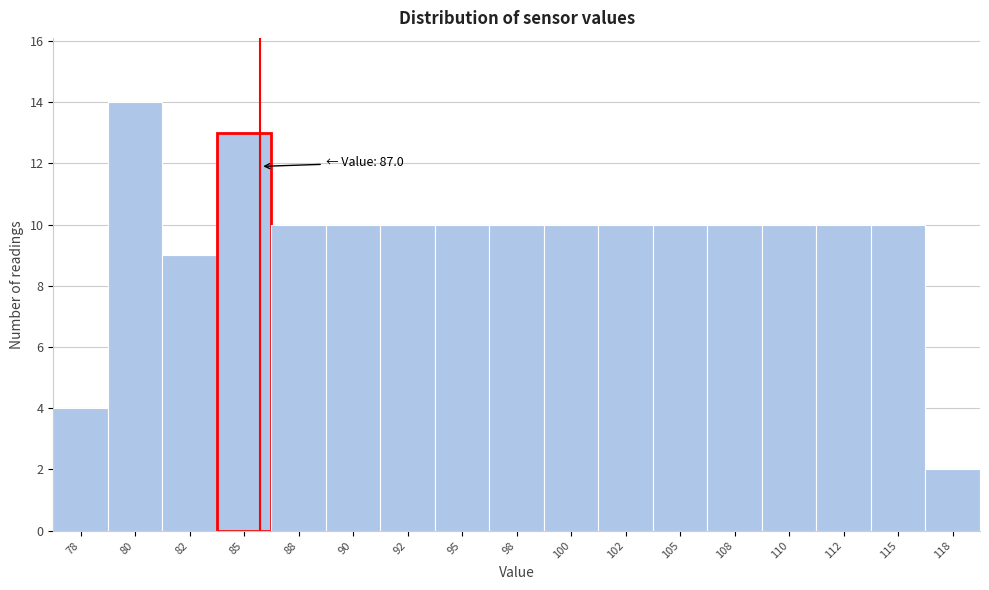

Reading left to right, what are all the values shown in this chart?

78=4	80=14	82=9	85=13	88=10	90=10	92=10	95=10	98=10	100=10	102=10	105=10	108=10	110=10	112=10	115=10	118=2